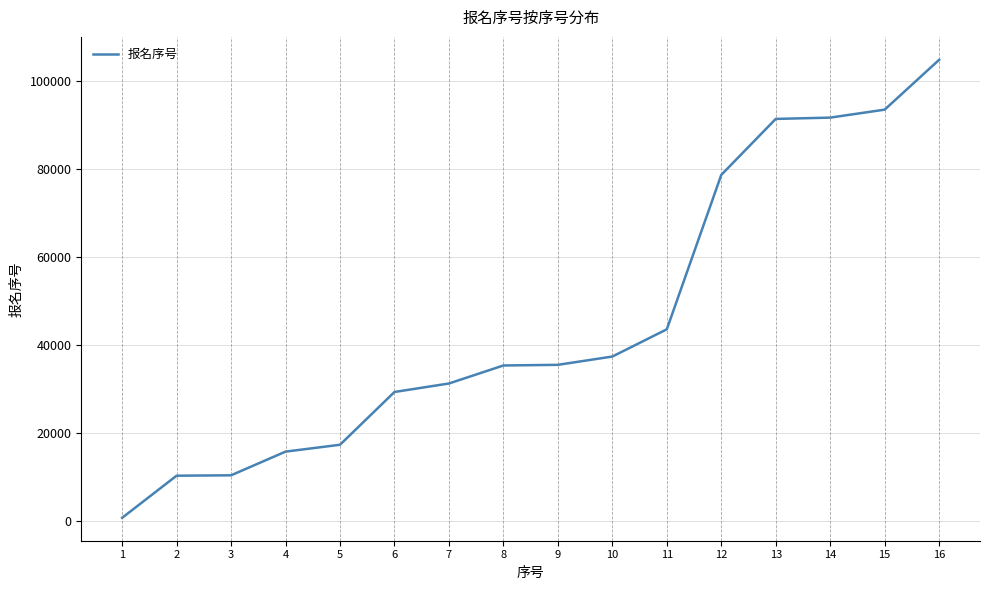

What is the greatest value displayed?

104721